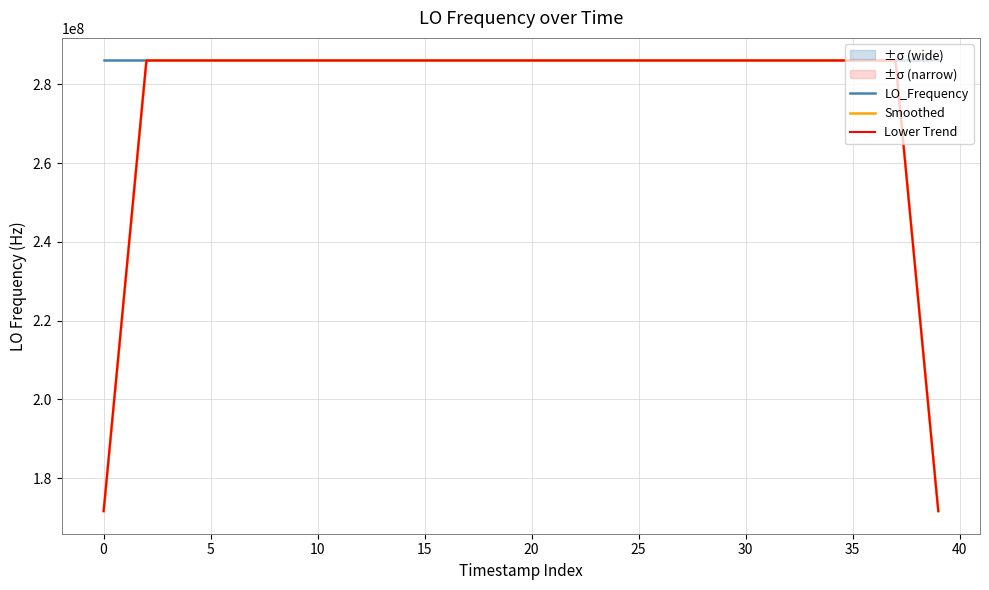

Which series changed the most between 5 and 20?

LO_Frequency